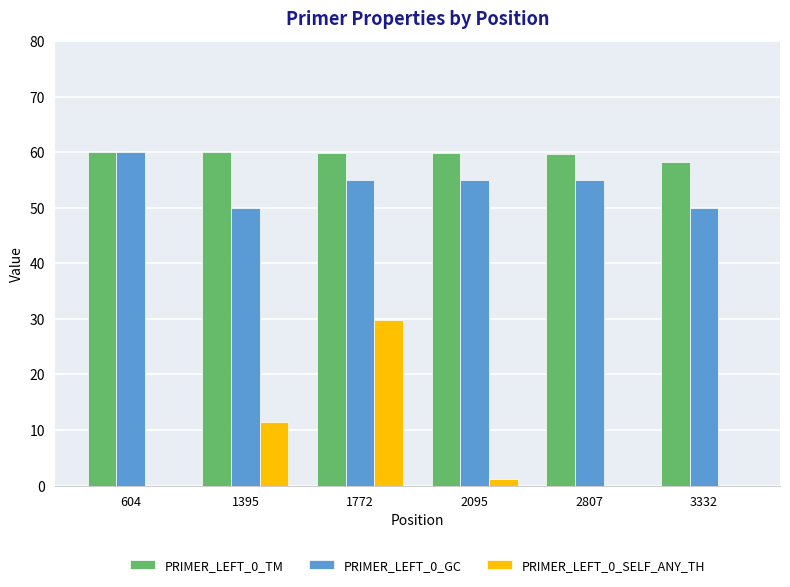

The value of PRIMER_LEFT_0_SELF_ANY_TH at 604 is -11.0. True or false?

False